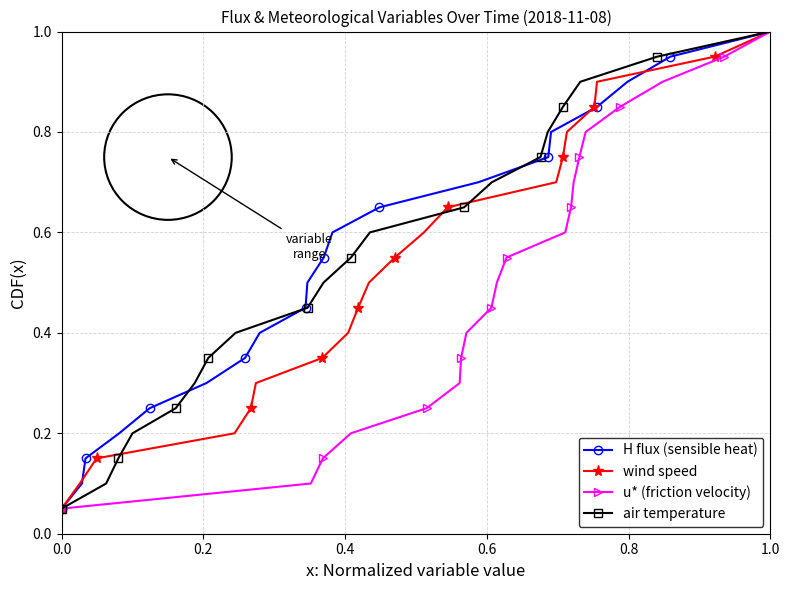

True or false: u* (friction velocity) has more than 2 interior local peaks.

False